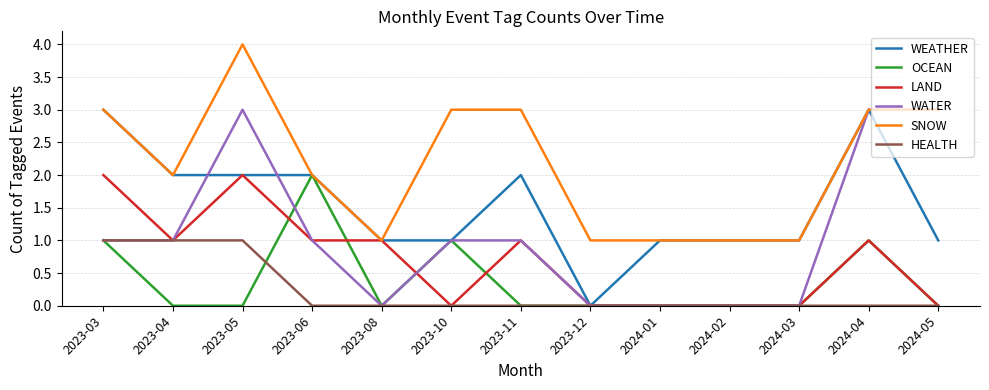

What is the maximum value shown in the chart?

4